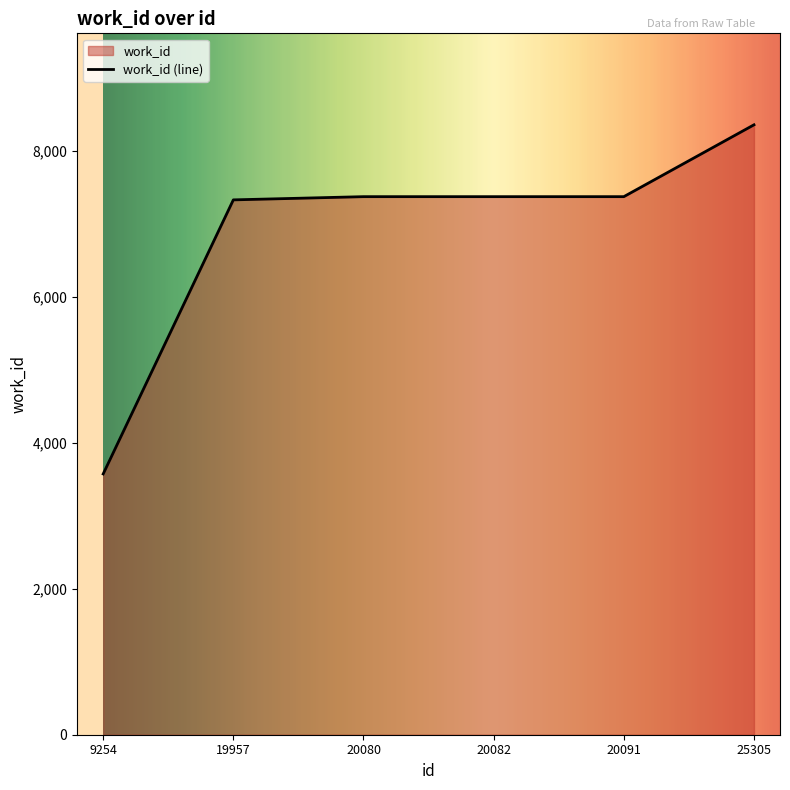

At which label is the value closest to 5963?

19957